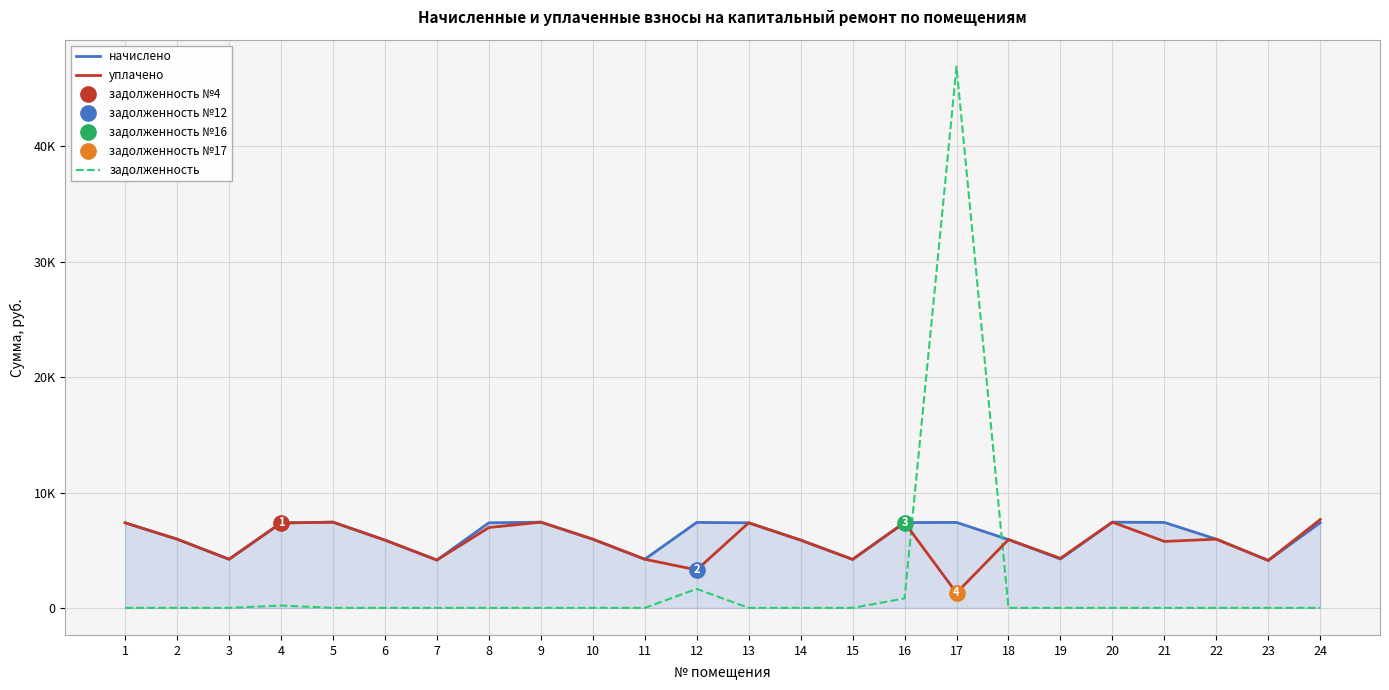

The value of задолженность at 23 is 17970.9. True or false?

False